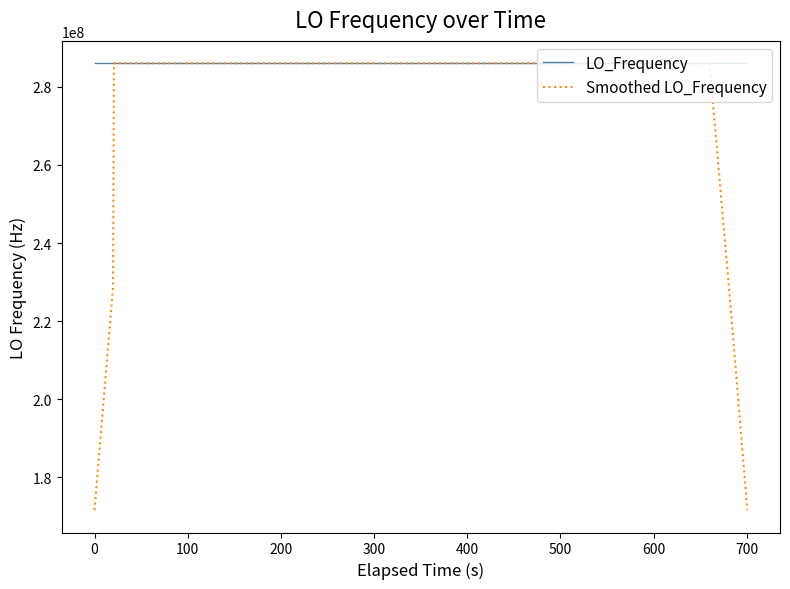

List the series in order of their overall mean, lowest first.

Smoothed LO_Frequency, LO_Frequency